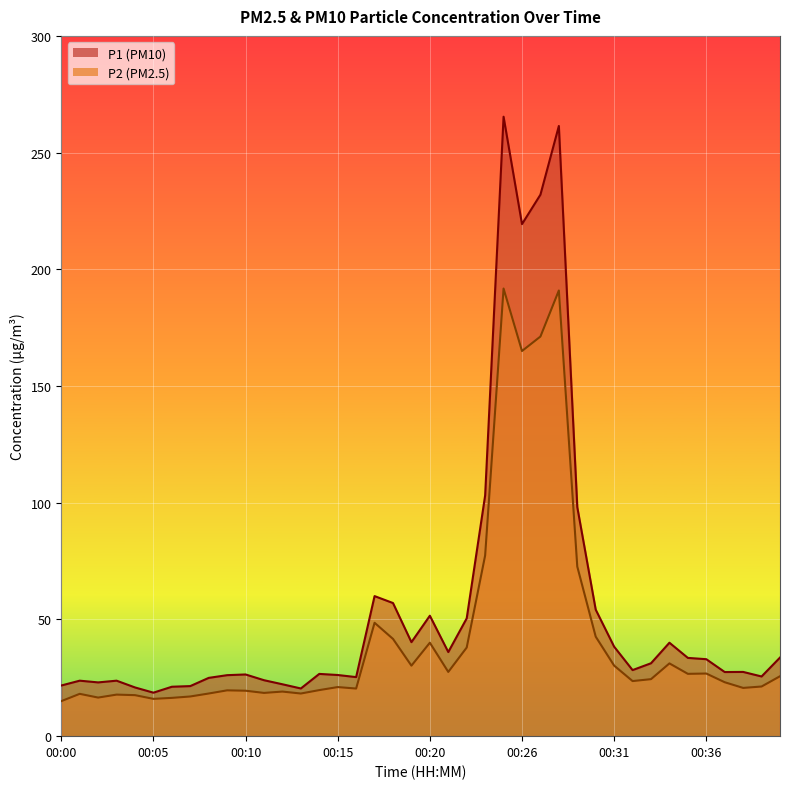

At which label does P1 first exceed 28?

00:17